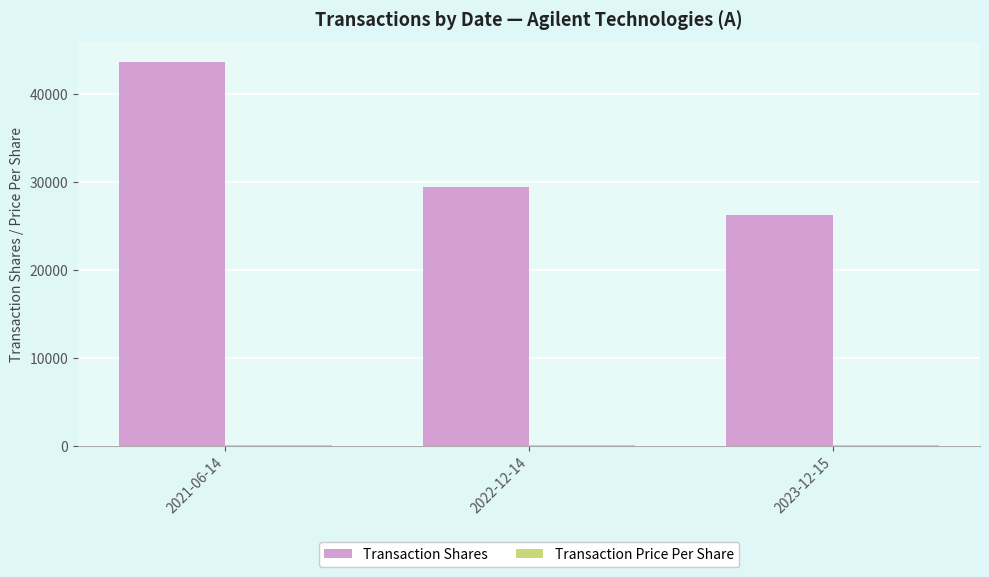

List the labels in order of Transaction Shares value, smallest first.

2023-12-15, 2022-12-14, 2021-06-14